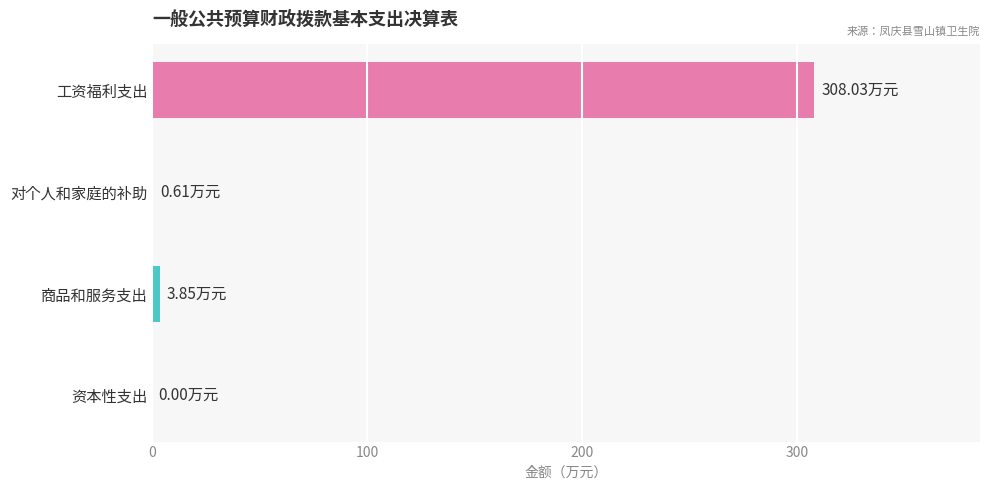

Which category has the highest value across all series?

工资福利支出